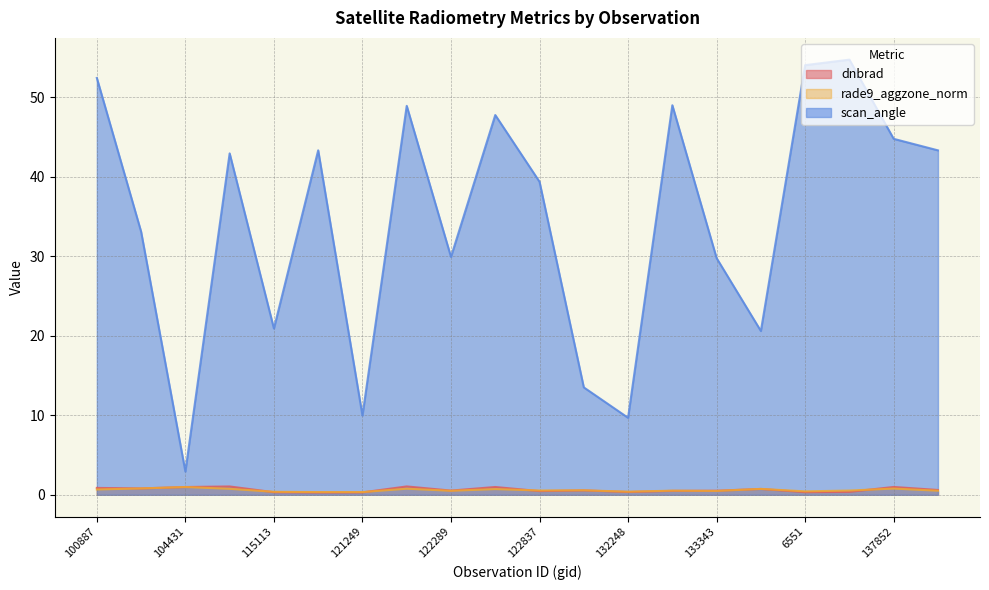

Between 121771 and 143686, which series saw the biggest shift?

scan_angle